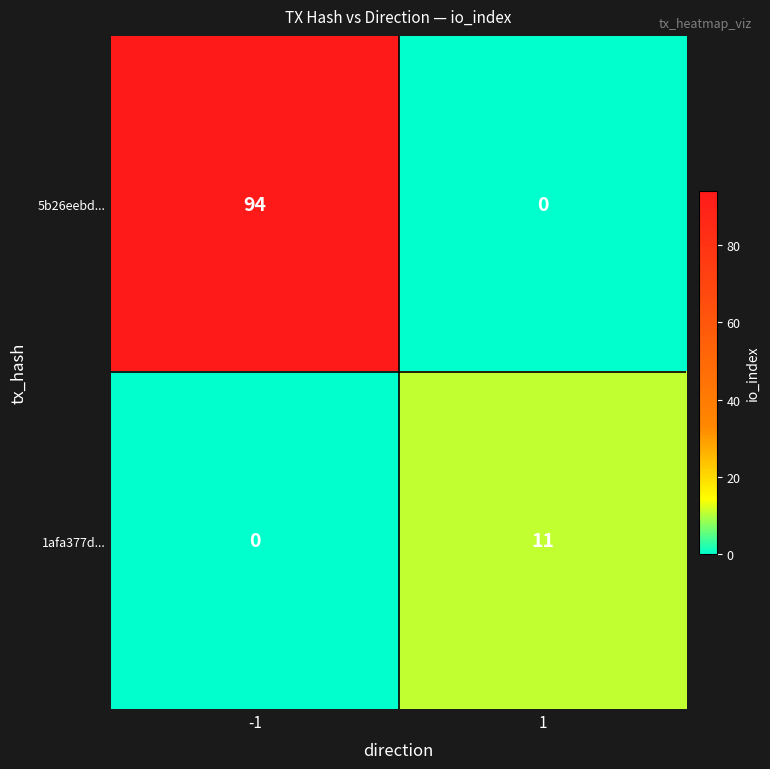

Which series has the widest spread of values?

5b26eebd...